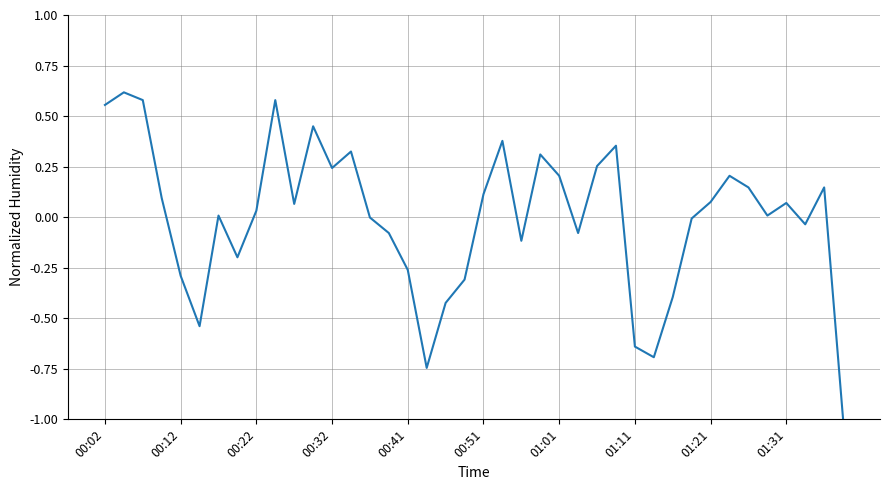

What is the smallest value displayed?

-1.0